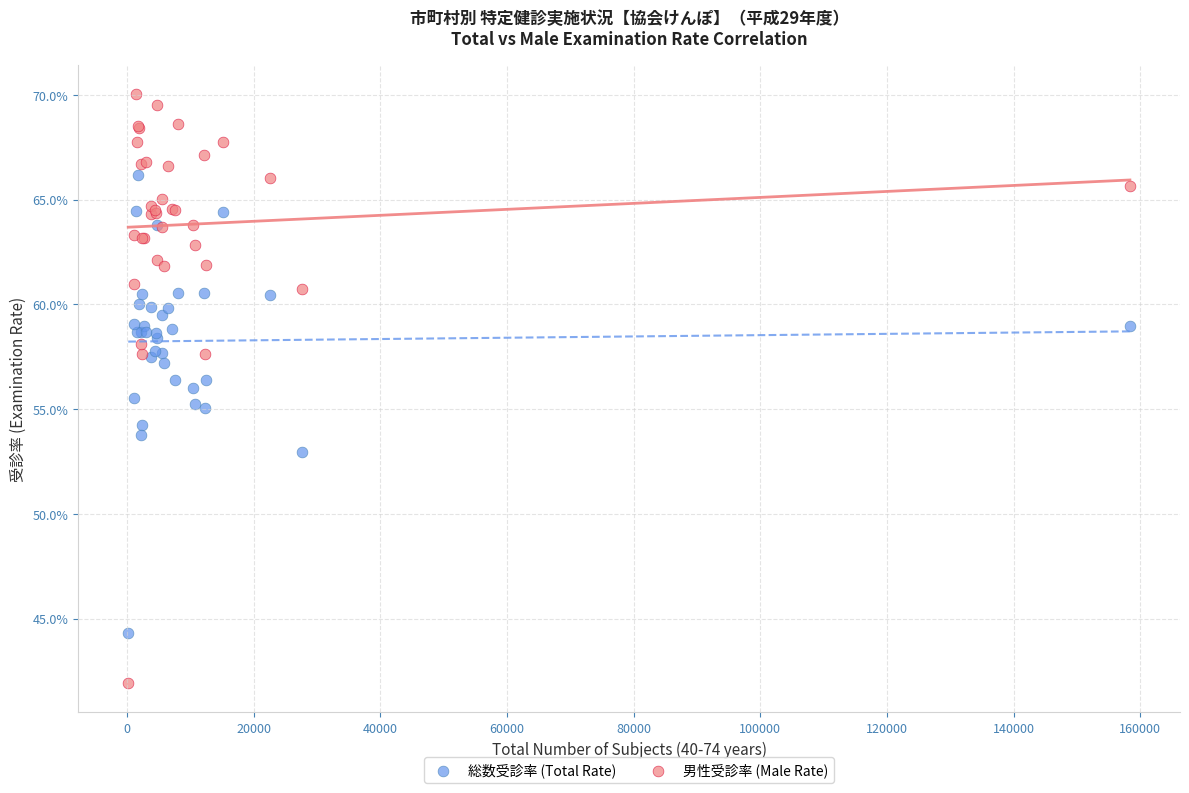

What are all the series names shown in the legend?

総数受診率 (Total Rate), 男性受診率 (Male Rate)